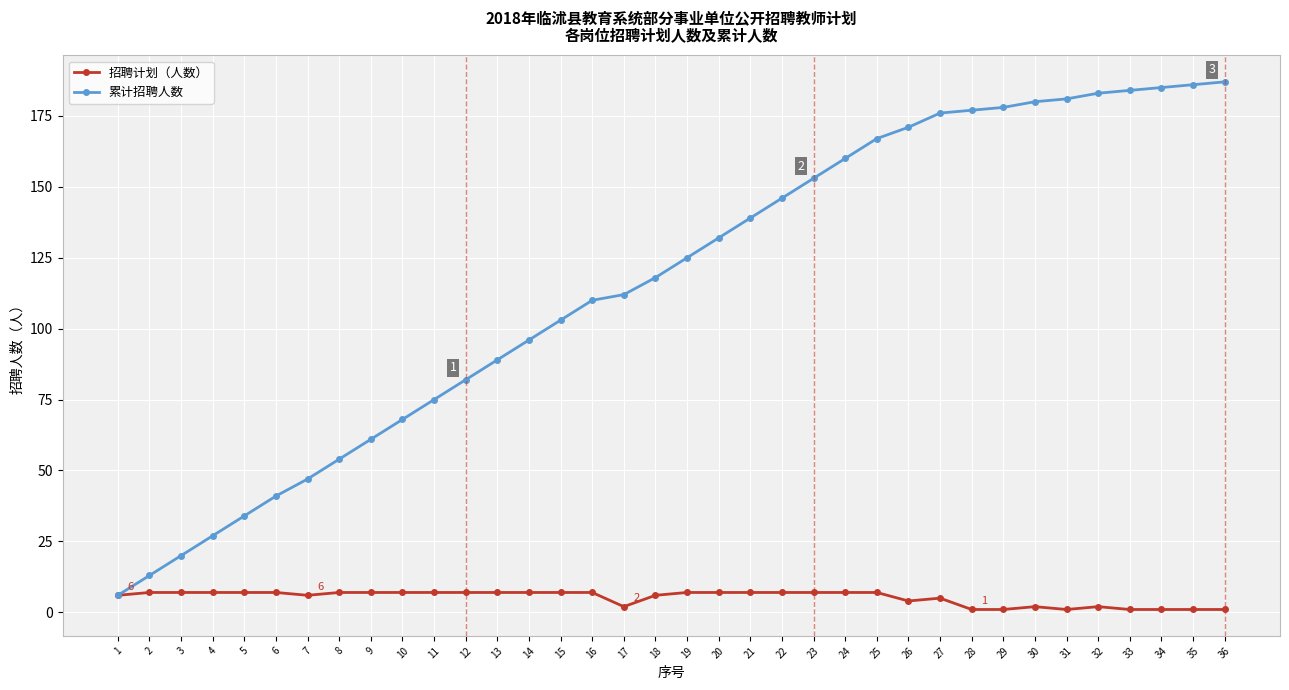

Which series has the largest total across all categories?

累计招聘人数